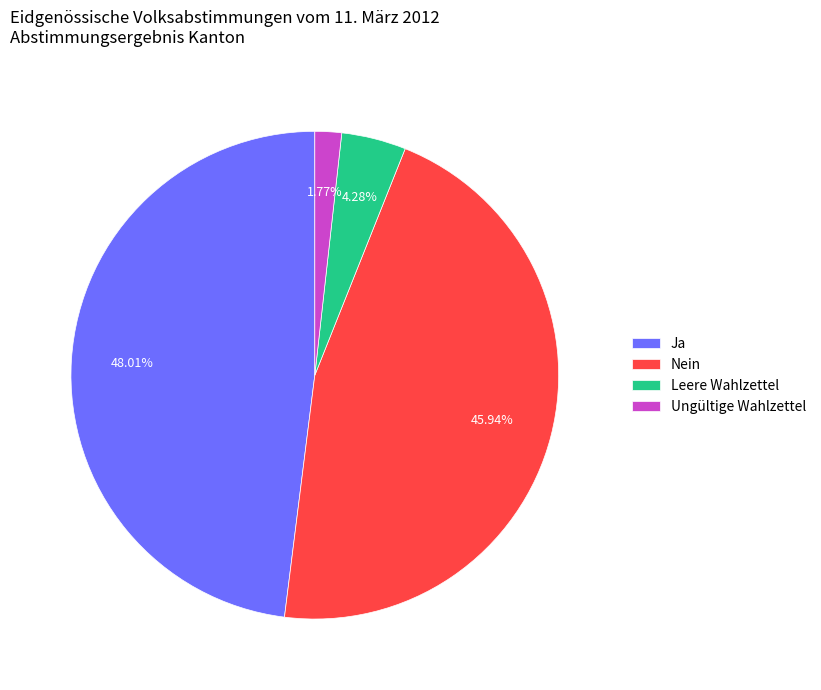

To the nearest percent, what portion does Leere Wahlzettel represent?

4%